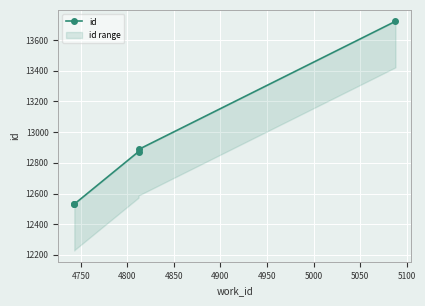

What is the sum of all values?

64543